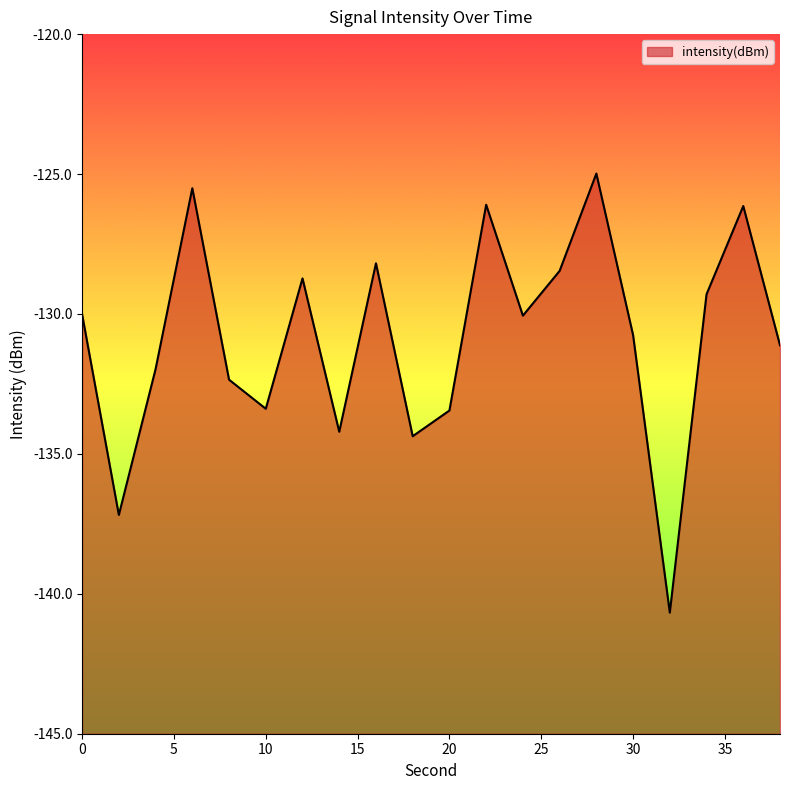

How many interior local peaks (higher than both neighbors) does the data have?

6